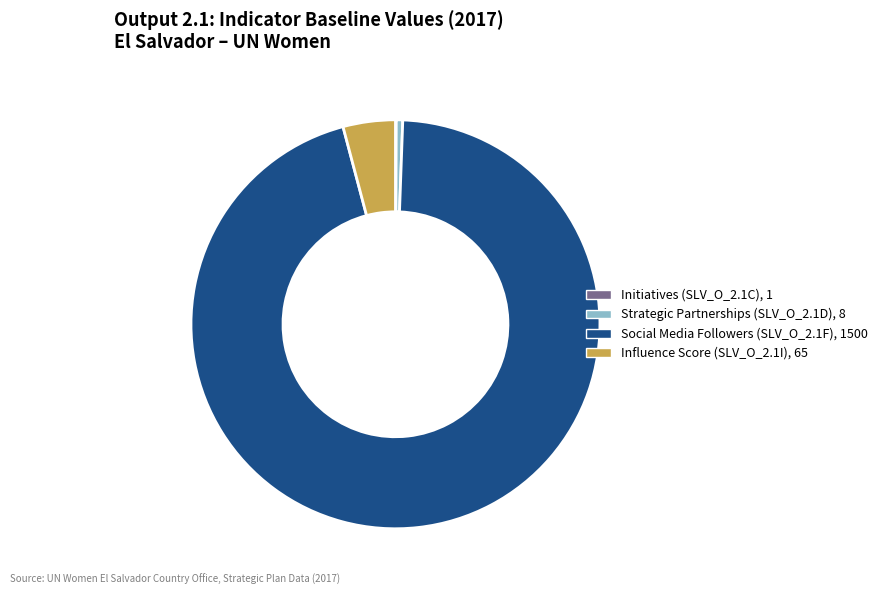

Is it true that Strategic Partnerships (SLV_O_2.1D), 8 is 1% of the pie?

True